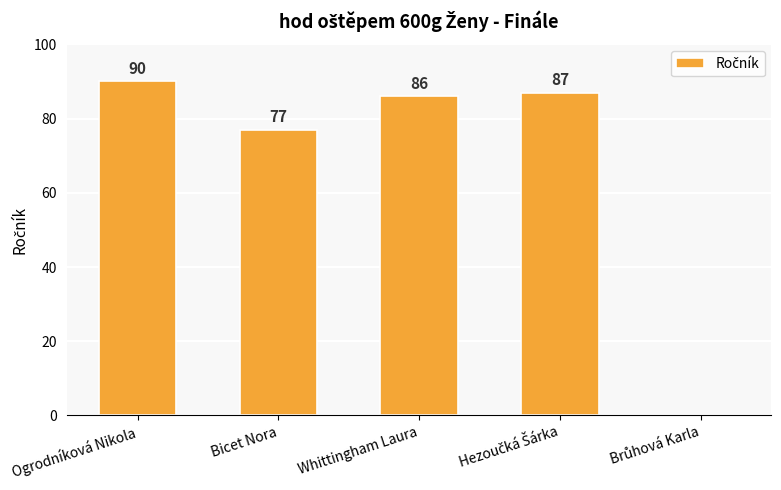

What is the change in value from Ogrodníková Nikola to Bicet Nora?

-13